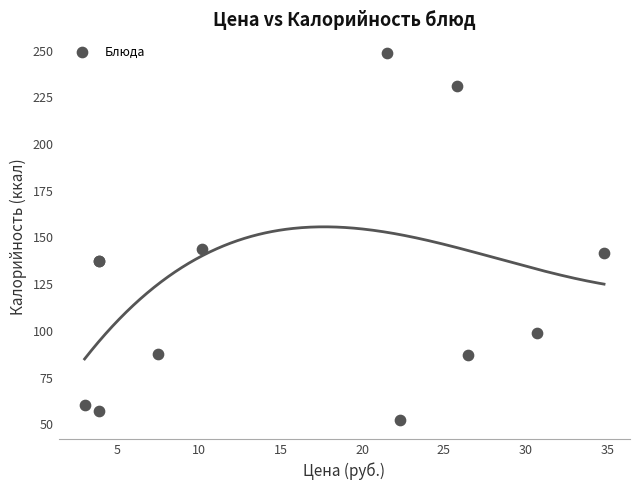

What Y value in the scatter plot is closest to 150?

143.9